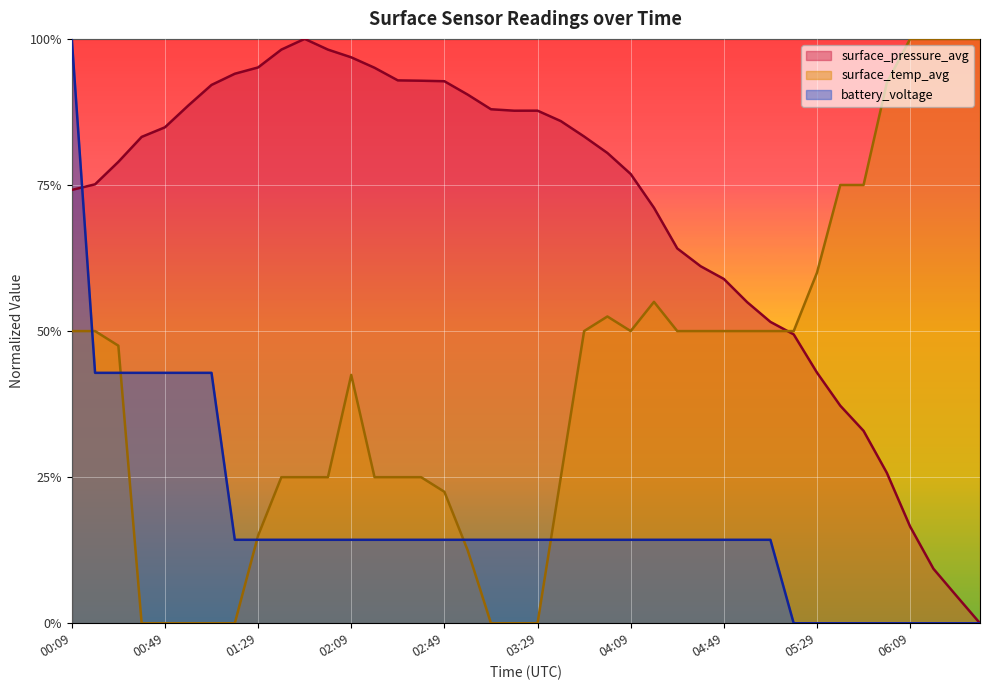

At how many categories does at least one series exceed 0?

40